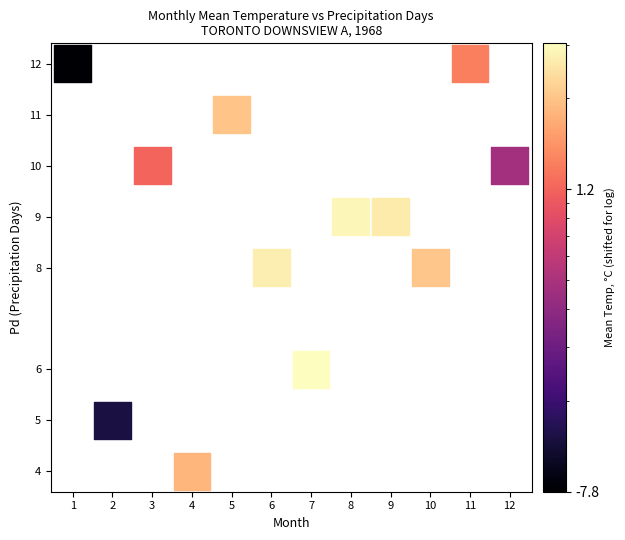

What is the average Y value?

9